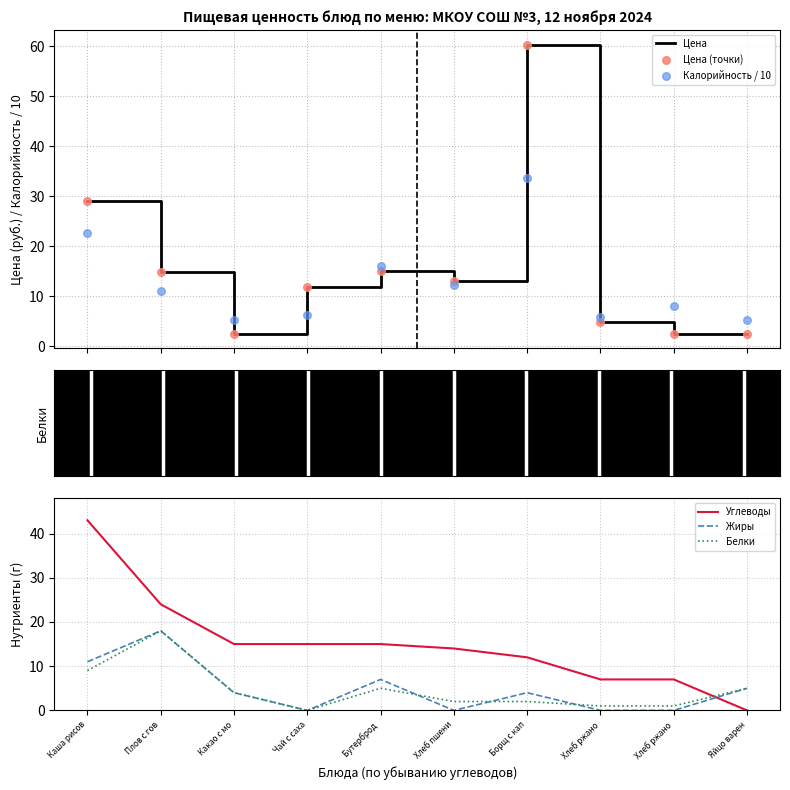

Which series has the largest Y range (max minus min)?

Цена